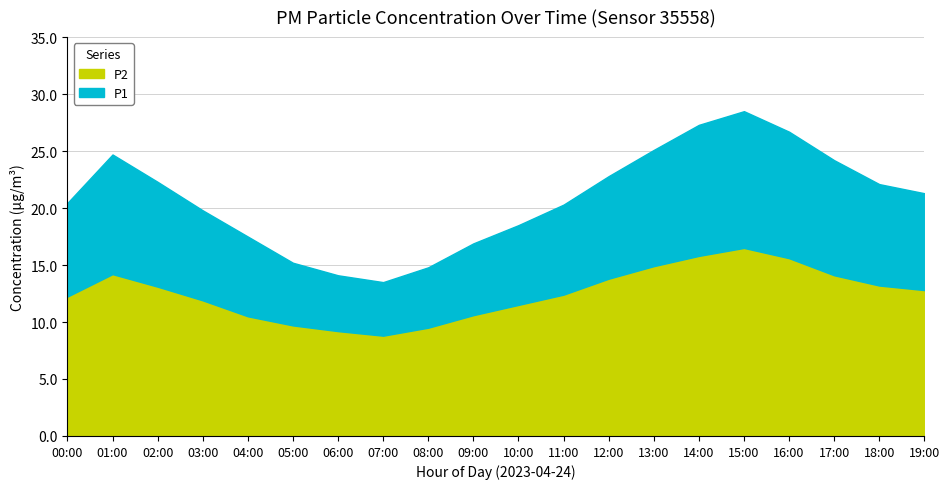

Reading left to right, list all the values displayed in this chart.

P1: 00:00=20.4	01:00=24.7	02:00=22.3	03:00=19.8	04:00=17.5	05:00=15.2	06:00=14.1	07:00=13.5	08:00=14.8	09:00=16.9	10:00=18.5	11:00=20.3	12:00=22.8	13:00=25.1	14:00=27.3	15:00=28.5	16:00=26.7	17:00=24.2	18:00=22.1	19:00=21.3
P2: 00:00=12.2	01:00=14.2	02:00=13.1	03:00=11.9	04:00=10.5	05:00=9.7	06:00=9.2	07:00=8.8	08:00=9.5	09:00=10.6	10:00=11.5	11:00=12.4	12:00=13.8	13:00=14.9	14:00=15.8	15:00=16.5	16:00=15.6	17:00=14.1	18:00=13.2	19:00=12.8